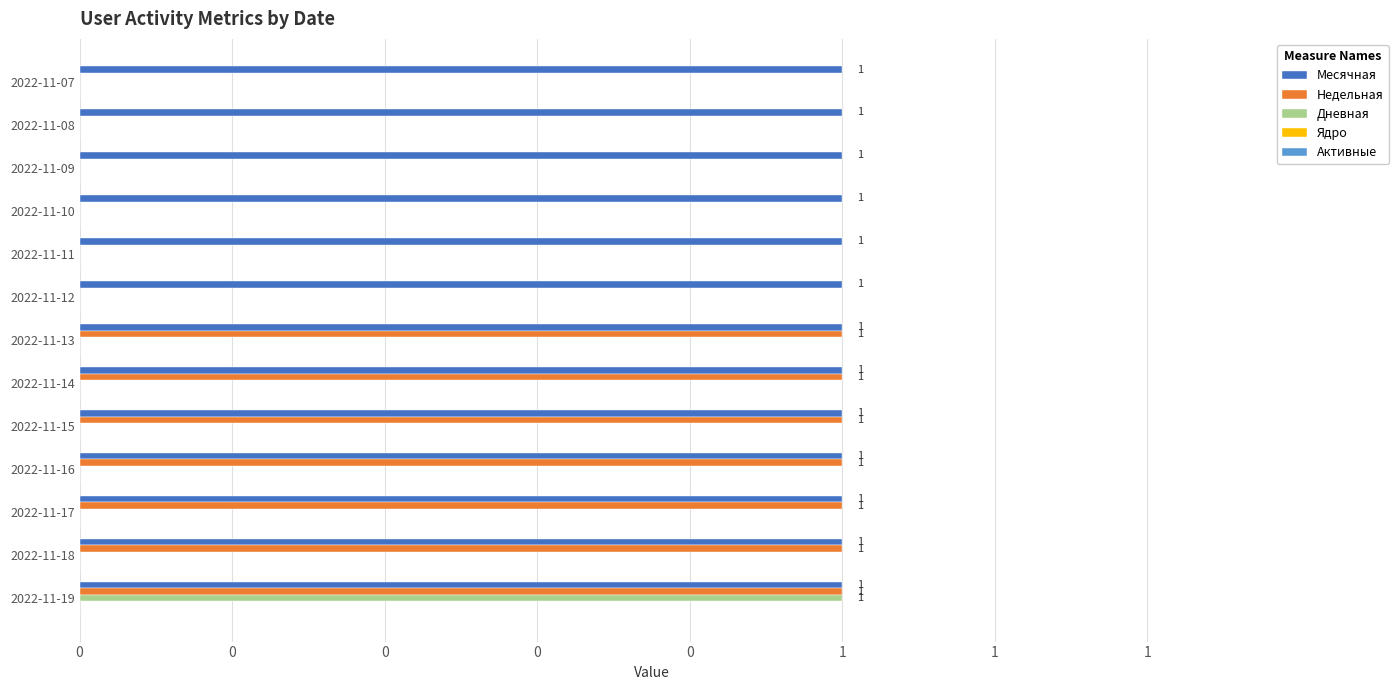

What is the greatest value displayed?

1.0